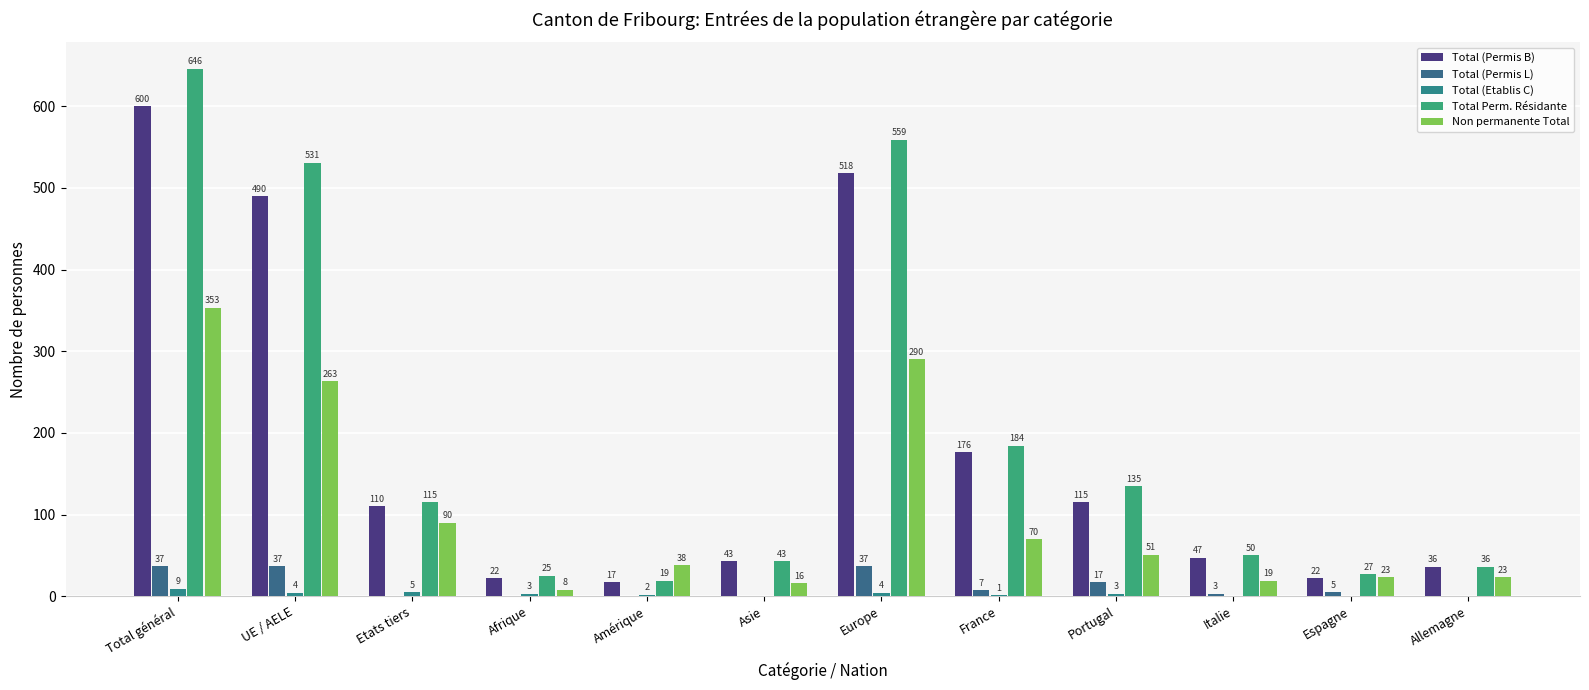

What is the difference between the maximum and second lowest values in the Total (Permis L) series?

37